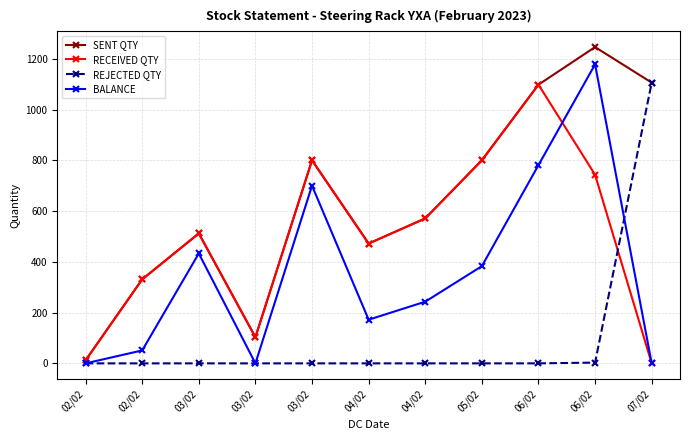

What are all the series names shown in the legend?

SENT QTY, RECEIVED QTY, REJECTED QTY, BALANCE